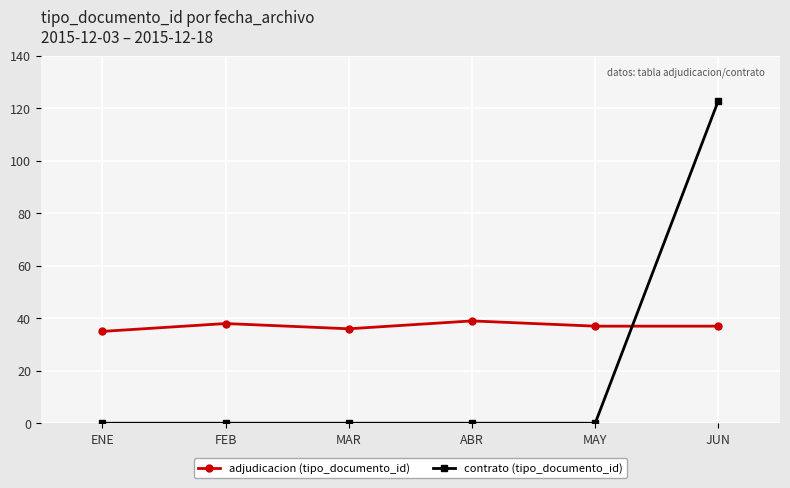

True or false: adjudicacion (tipo_documento_id) has a value of 17 at MAR.

False